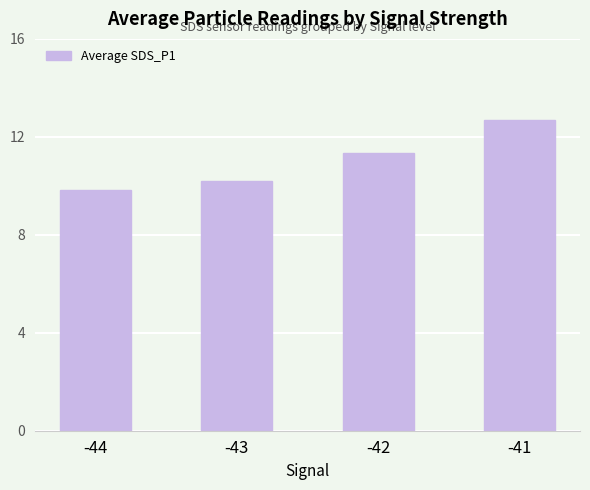

What is the ratio of the value at -42 to the value at -41?

0.9